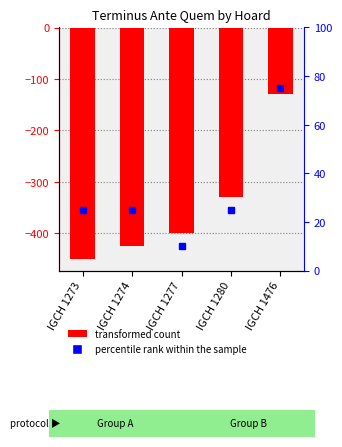

Where is the data nearest to the value -290?

IGCH 1280